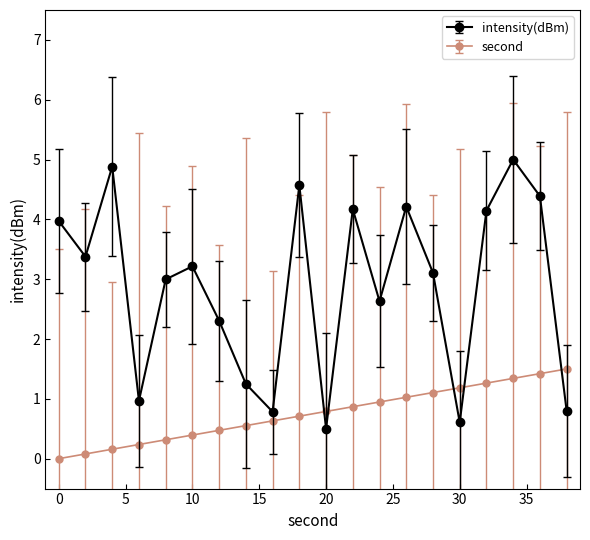

Which series has the largest total across all categories?

intensity(dBm)